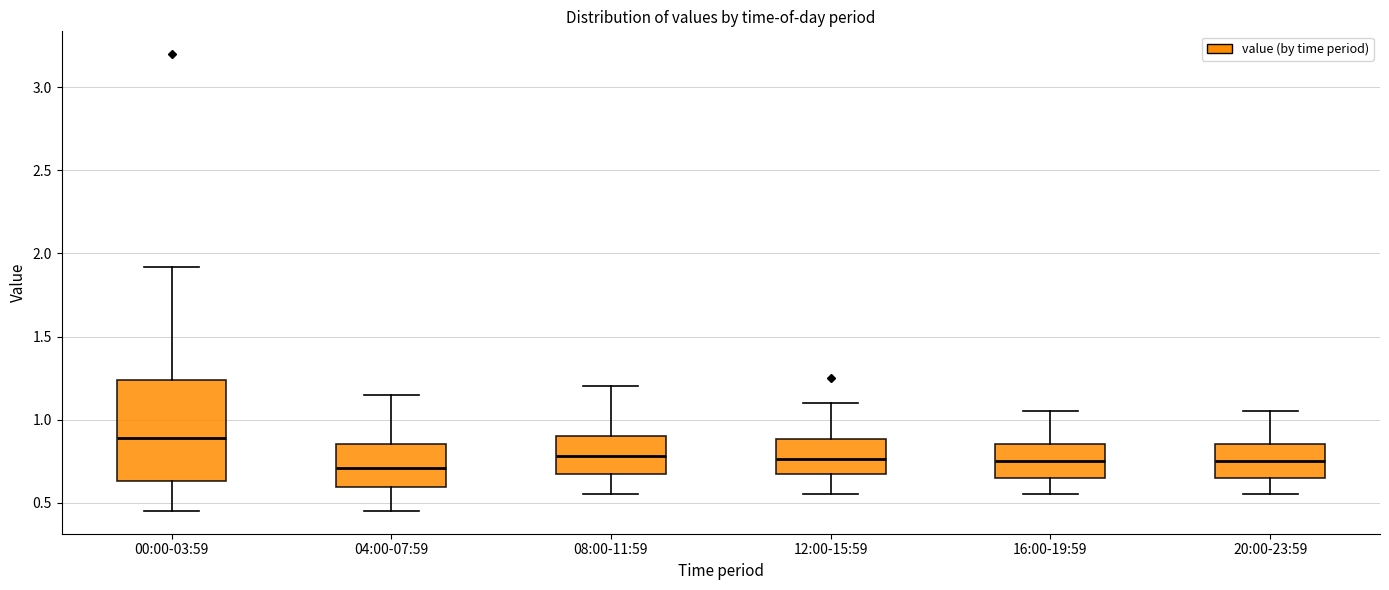

Reading left to right, transcribe this box plot: for each box, give where its median line is, the range the box spans, and where its two whiskers end, as read against the y-axis. The values are not printed on the chart, so give them approximately, as read against the axis.

00:00-03:59: median 0.90, box 0.65 to 1.25, whiskers 0.45 to 1.90
04:00-07:59: median 0.70, box 0.60 to 0.85, whiskers 0.45 to 1.15
08:00-11:59: median 0.80, box 0.65 to 0.90, whiskers 0.55 to 1.20
12:00-15:59: median 0.75, box 0.65 to 0.90, whiskers 0.55 to 1.10
16:00-19:59: median 0.75, box 0.65 to 0.85, whiskers 0.55 to 1.05
20:00-23:59: median 0.75, box 0.65 to 0.85, whiskers 0.55 to 1.05